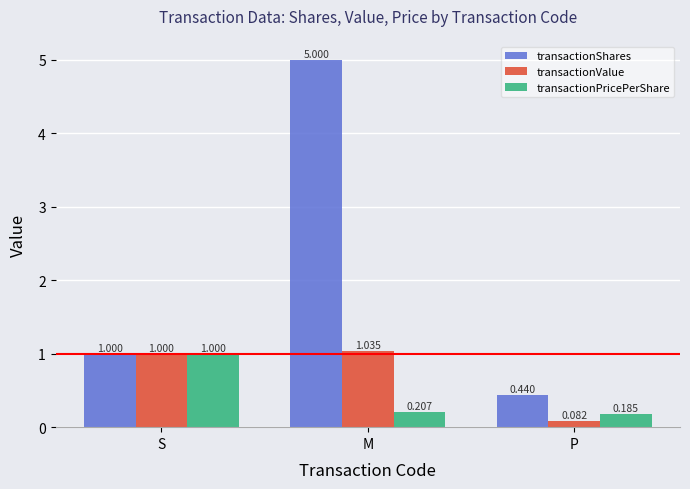

Which category has the highest value across all series?

M